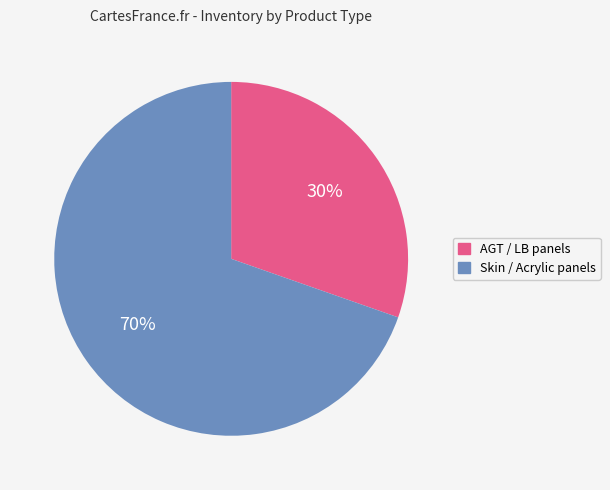

To the nearest percent, what is the average slice percentage?

50%